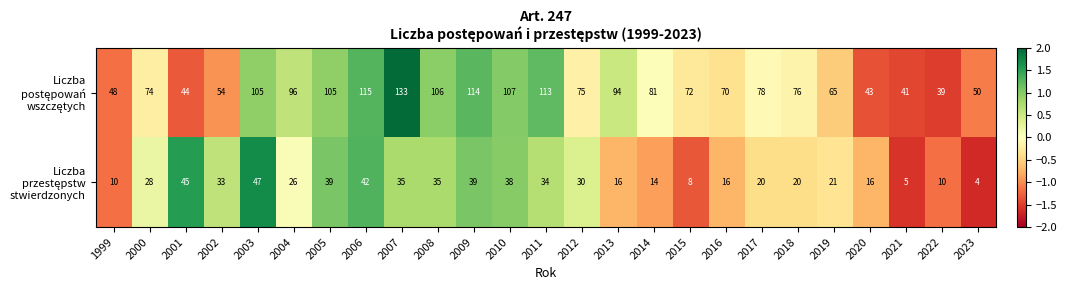

What is the difference between the highest and lowest values at 2011?

79